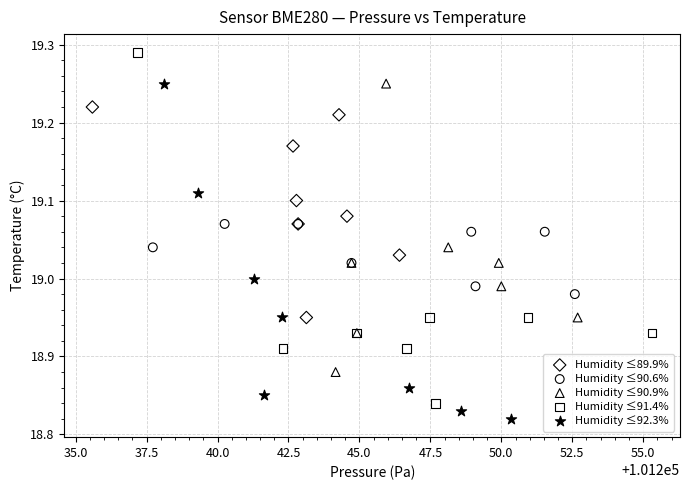

Which series reaches the maximum Y coordinate?

Humidity ≤91.4%